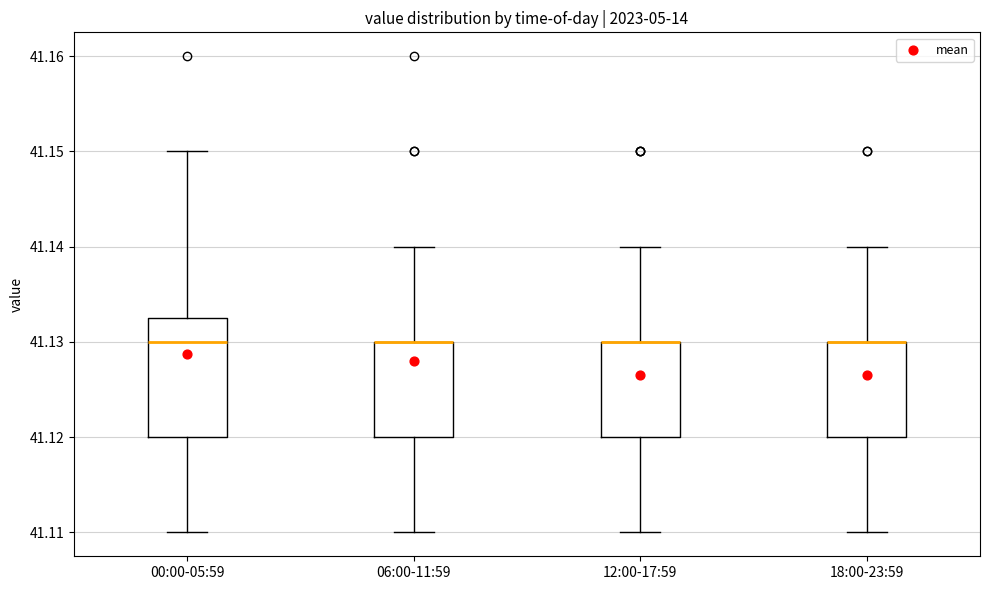

Where is the lower edge of the box for 12:00-17:59 on the y-axis? The values are not printed on the chart, so give them approximately, as read against the axis.

41.120